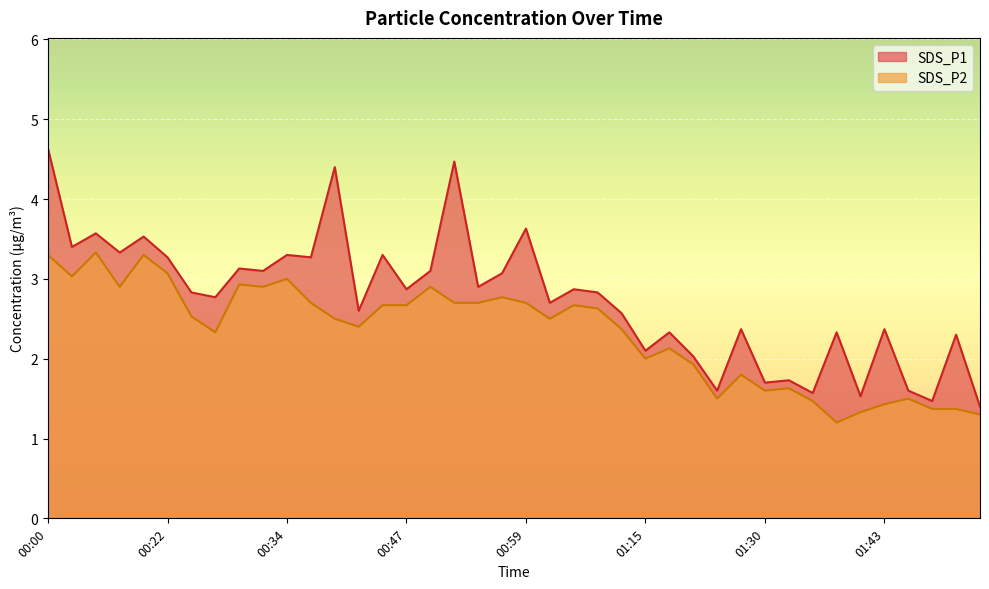

What are all the series names shown in the legend?

SDS_P1, SDS_P2